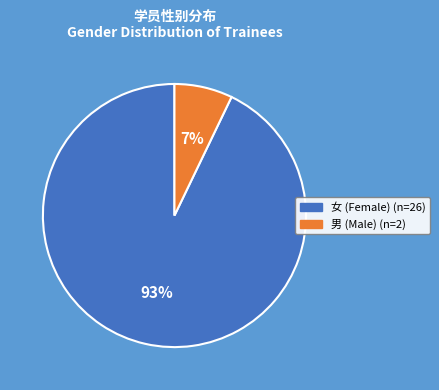

How many slices are in this pie chart?

2